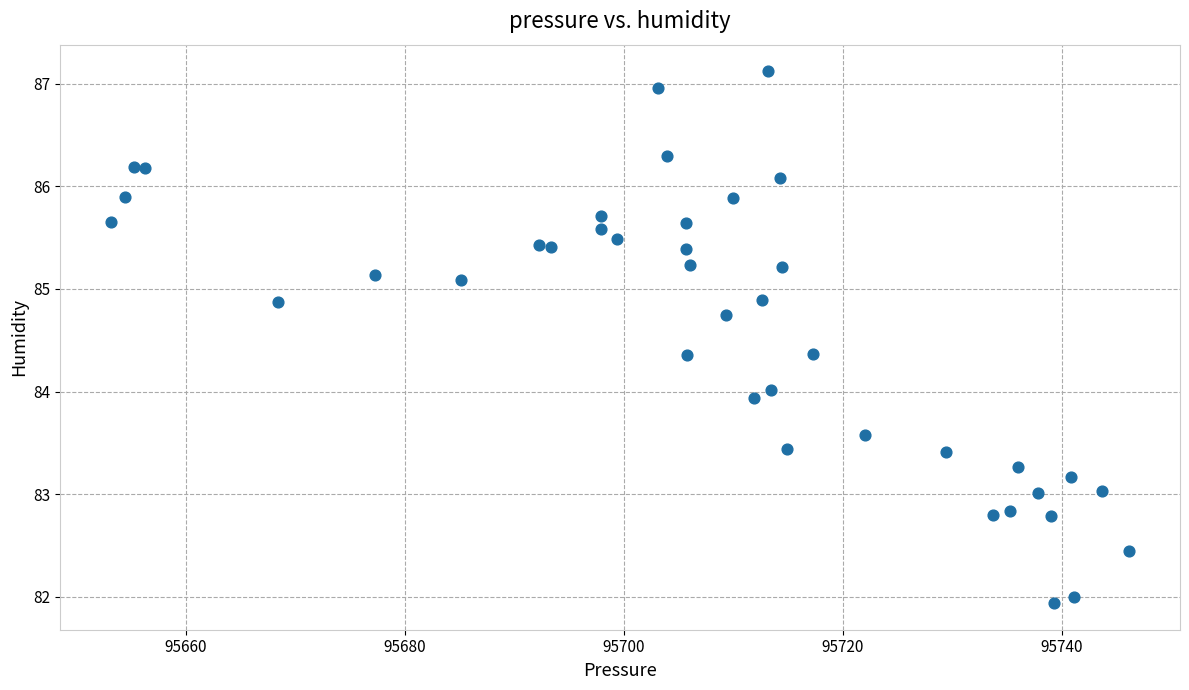

What is the range of Y values (max minus min)?

5.2